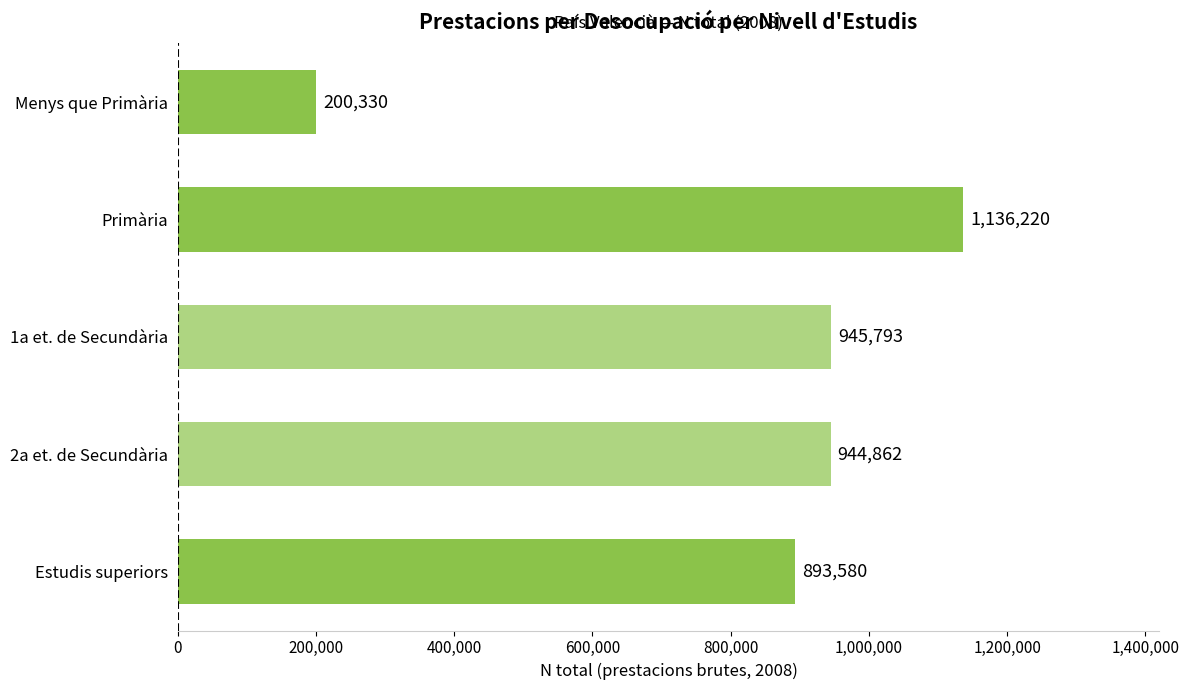

Where is the data nearest to the value 668275?

Estudis superiors